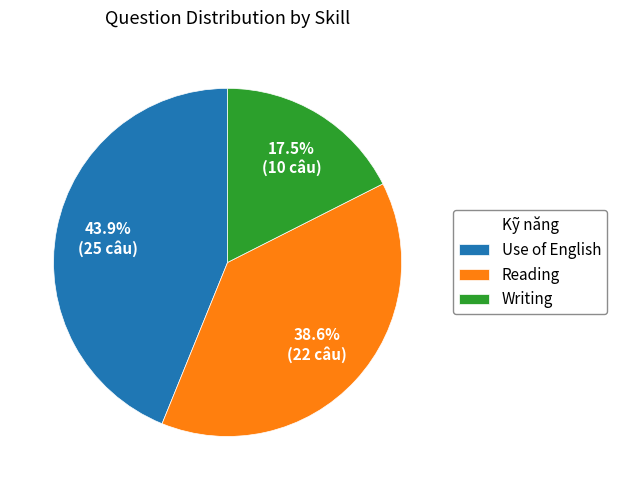

To the nearest percent, what portion does Reading represent?

39%